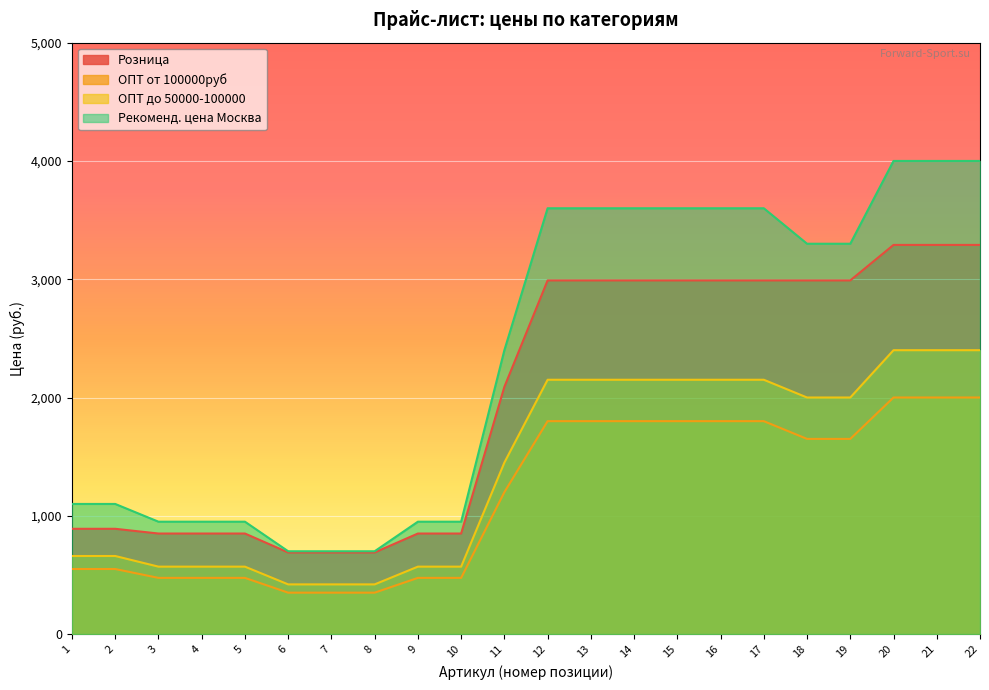

What is the difference between the maximum and minimum values in the Рекоменд. цена Москва series?

3300